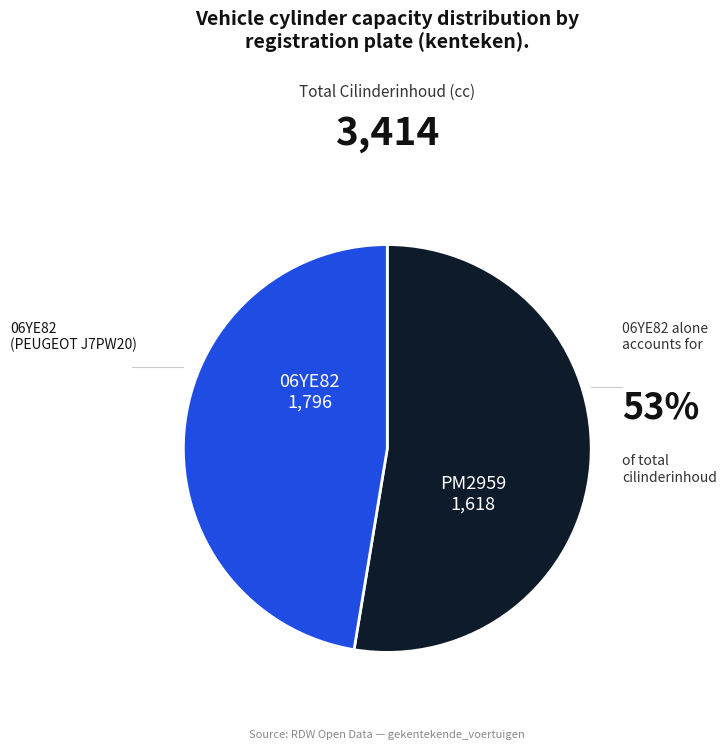

How many slices are in this pie chart?

2